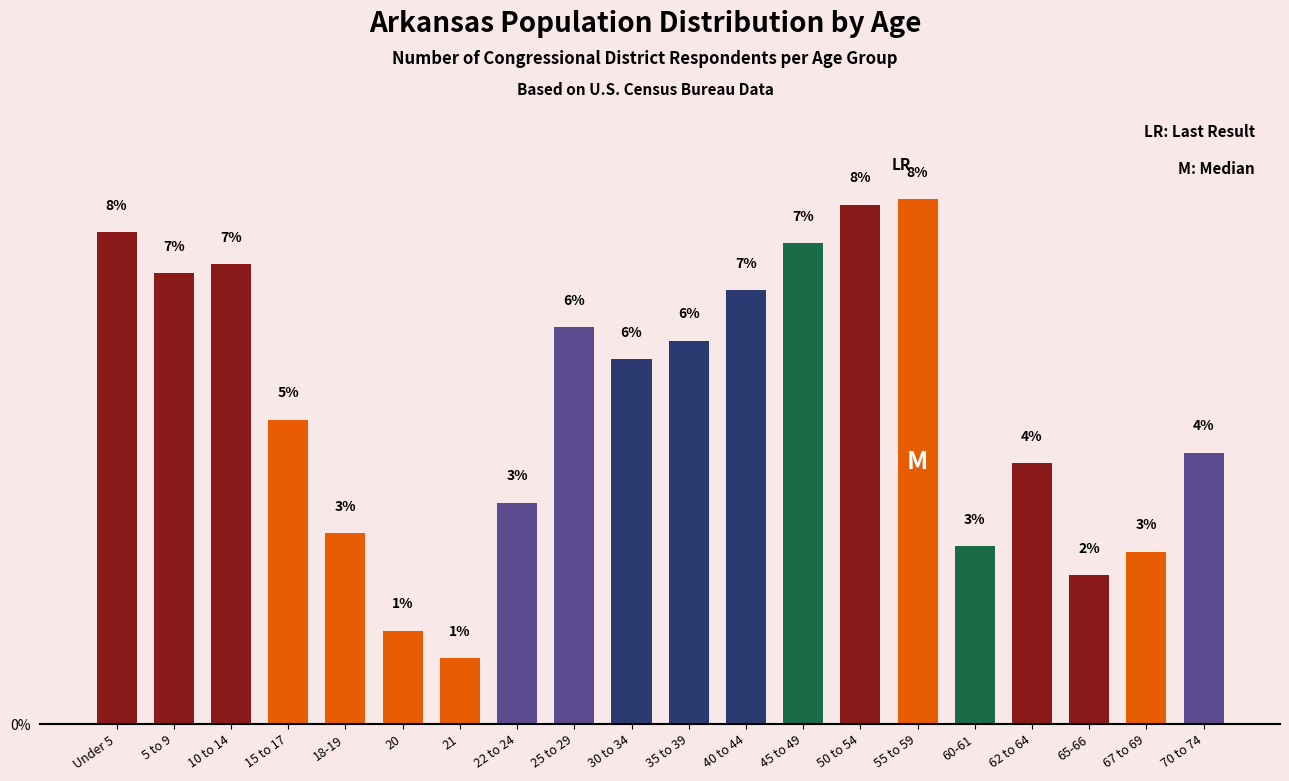

The value at 5 to 9 is 7.0. True or false?

True